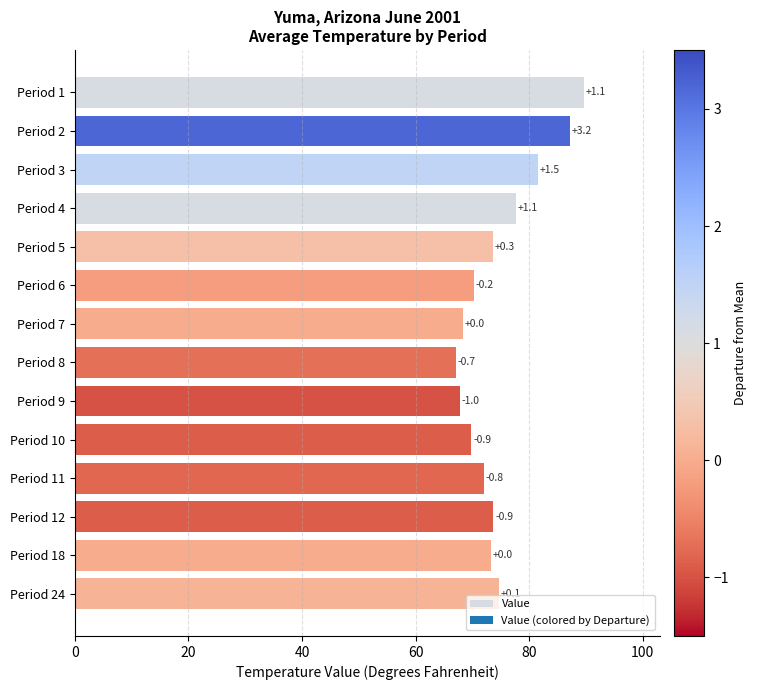

Does the chart contain any negative values?

No